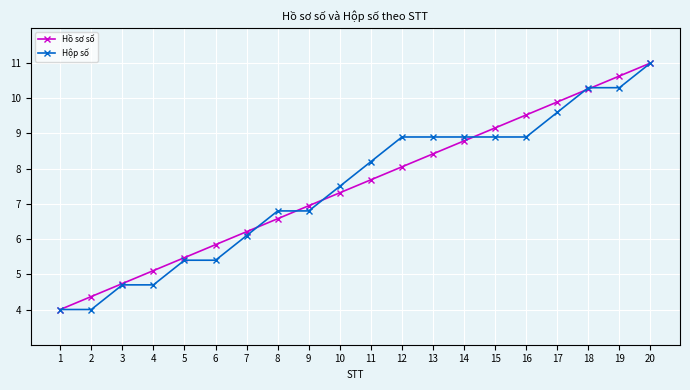

True or false: Hồ sơ số has more than 2 points higher than both neighbors.

False